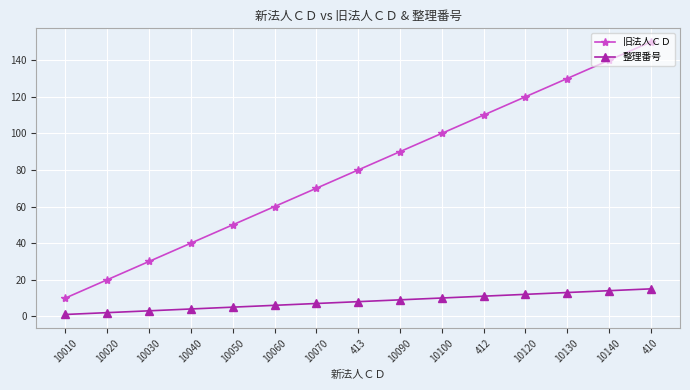

True or false: 整理番号 and 旧法人ＣＤ intersect in this chart.

False